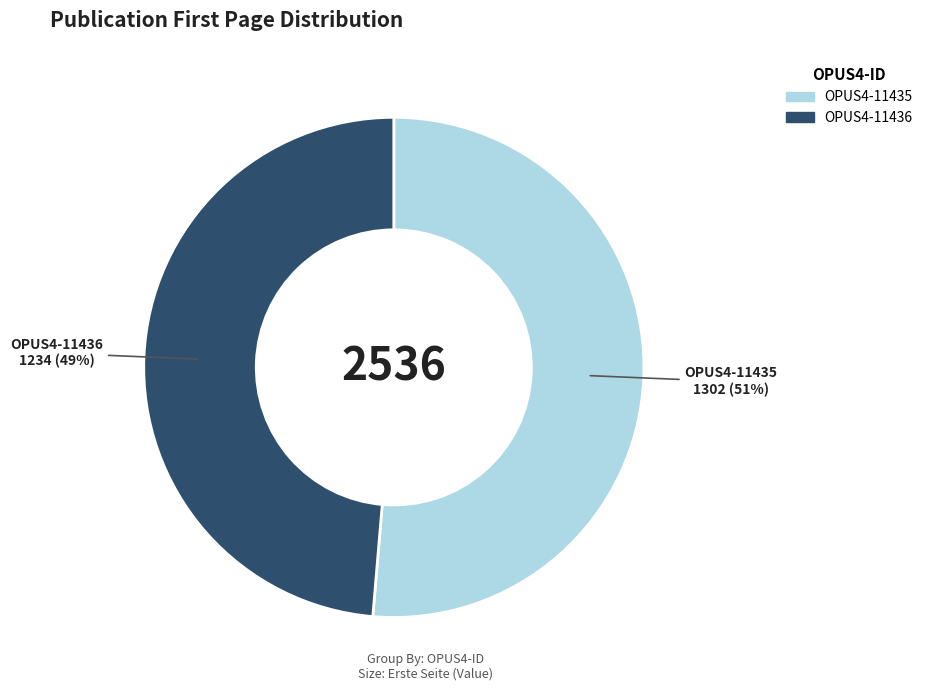

To the nearest percent, what is the average slice percentage?

50%